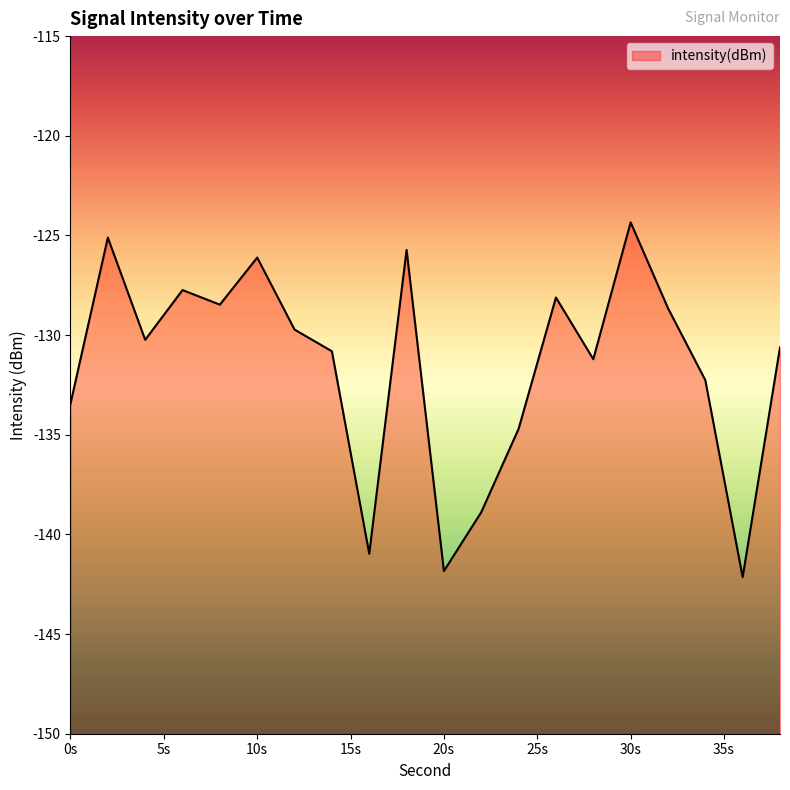

What is the difference between the maximum and minimum values?

17.8